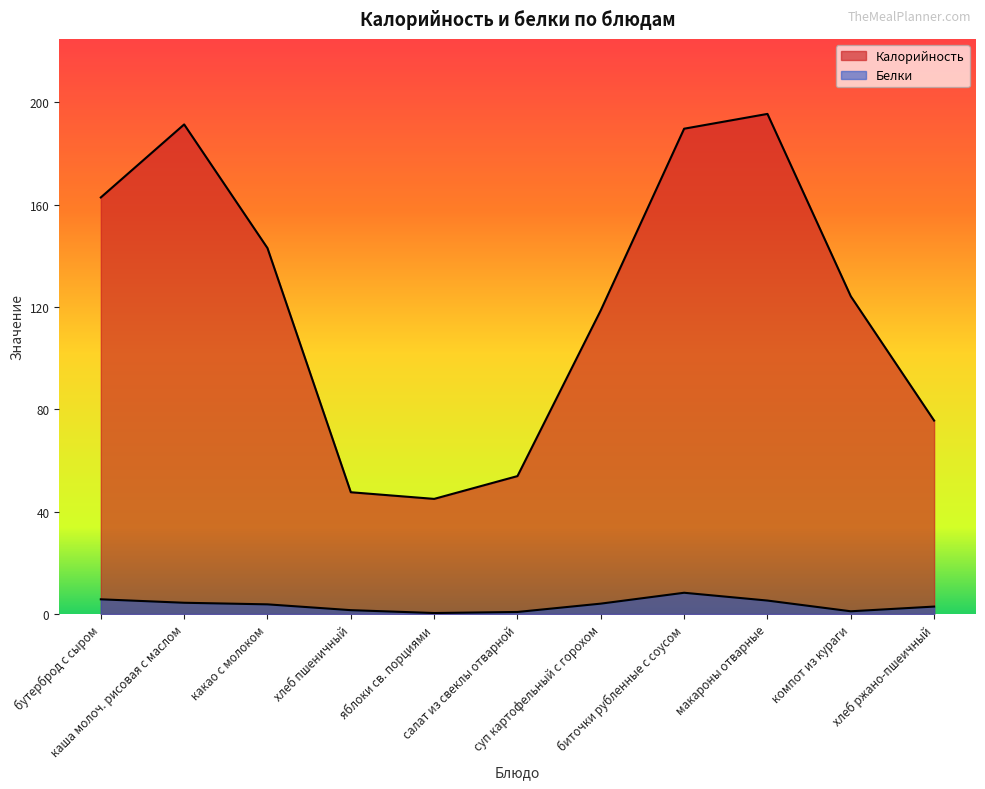

True or false: Белки and Калорийность cross at least once.

False